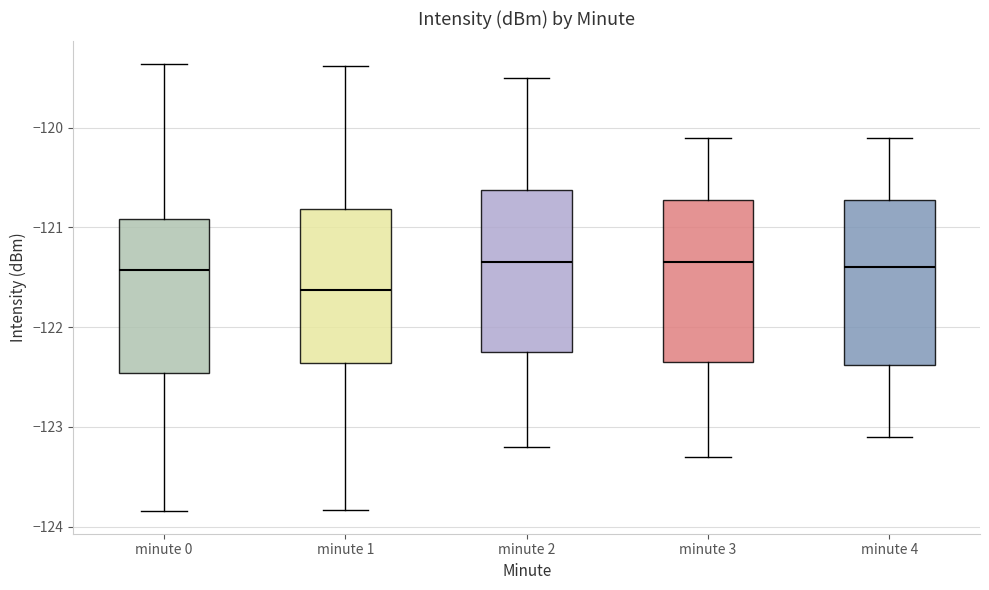

Reading left to right, transcribe this box plot: for each box, give where its median line is, the range the box spans, and where its two whiskers end, as read against the y-axis. The values are not printed on the chart, so give them approximately, as read against the axis.

minute 0: median -121.4, box -122.5 to -120.9, whiskers -123.8 to -119.4
minute 1: median -121.6, box -122.4 to -120.8, whiskers -123.8 to -119.4
minute 2: median -121.3, box -122.2 to -120.6, whiskers -123.2 to -119.5
minute 3: median -121.3, box -122.3 to -120.7, whiskers -123.3 to -120.1
minute 4: median -121.4, box -122.4 to -120.7, whiskers -123.1 to -120.1